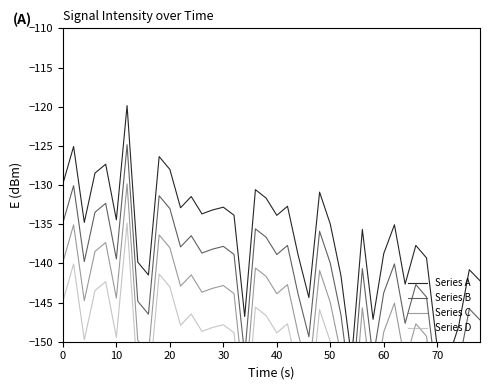

In Series C, how many points are lower than both neighbors (excluding endpoints)?

12